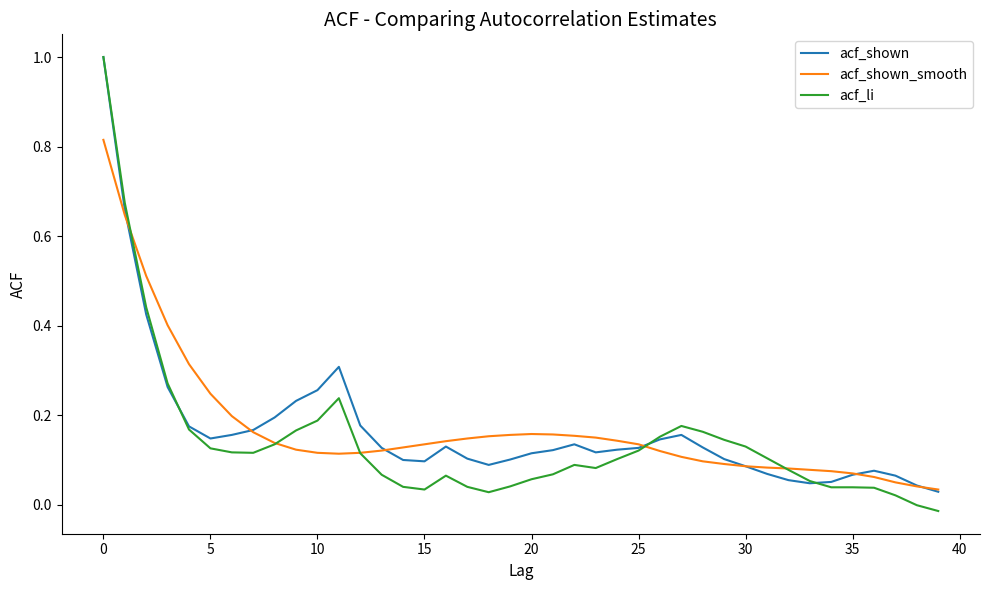

Which series has the widest spread of values?

acf_li